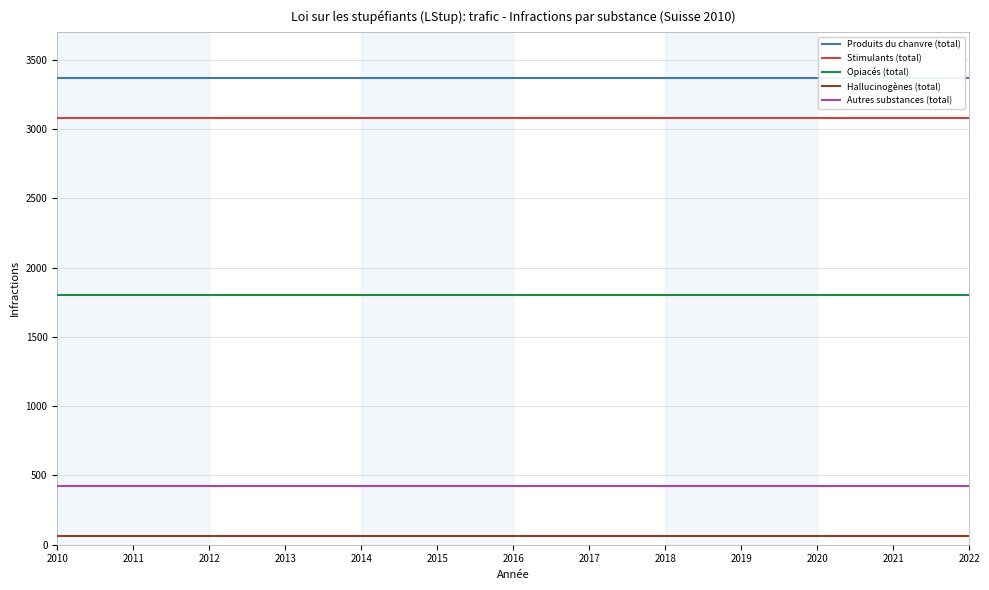

What is the sum of all Autres substances (total) values?

5512